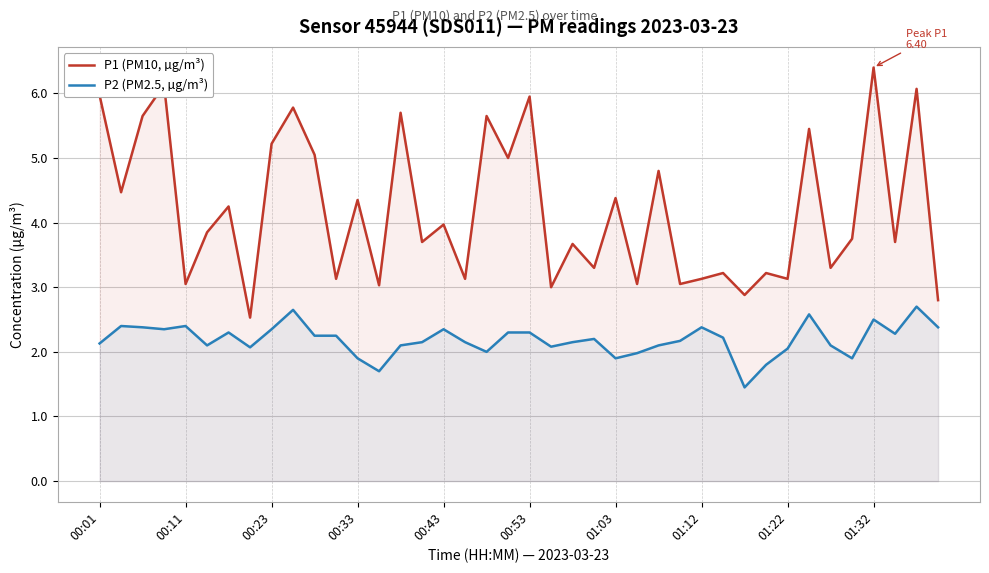

Does the chart display data point markers on the line(s)?

No